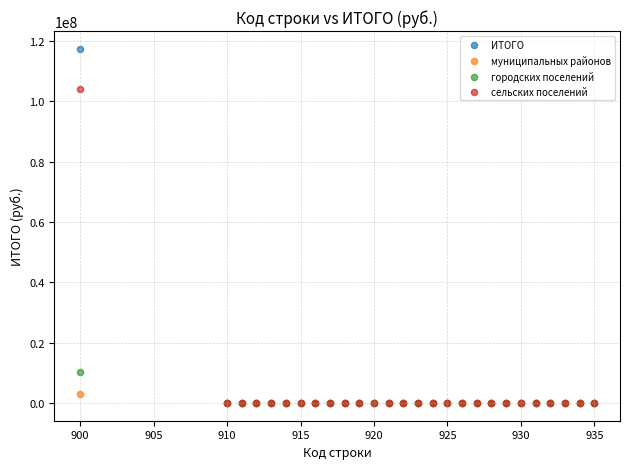

Which series reaches the maximum Y coordinate?

ИТОГО